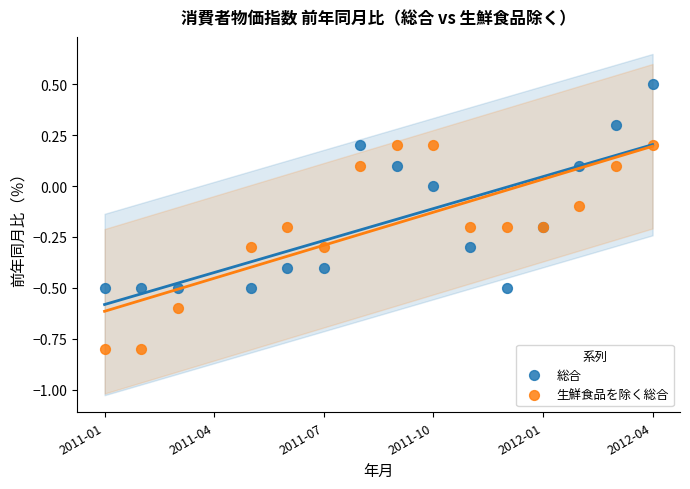

Which series contains the highest Y value?

総合